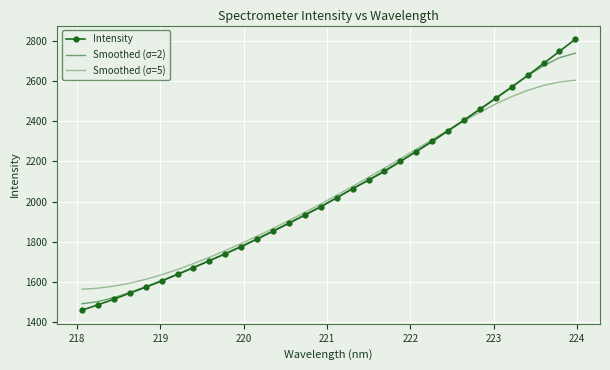

How many series are shown in this chart?

3